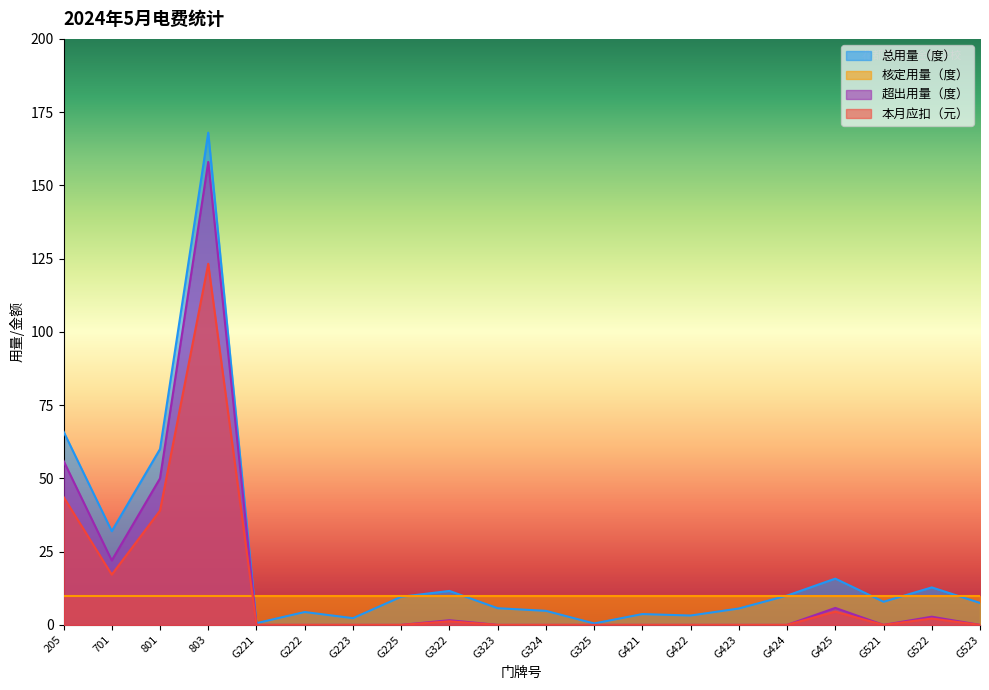

Between 701 and G322, which series saw the biggest shift?

总用量（度）